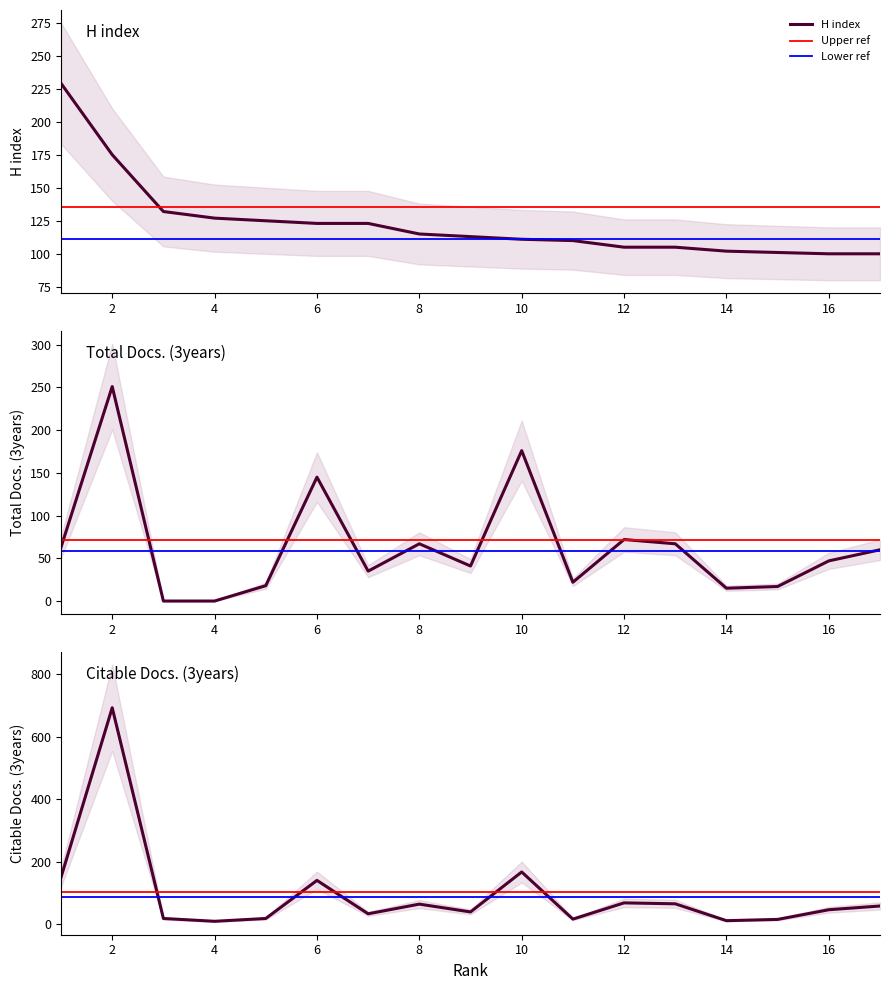

True or false: H index has a value of 144 at 14.

False